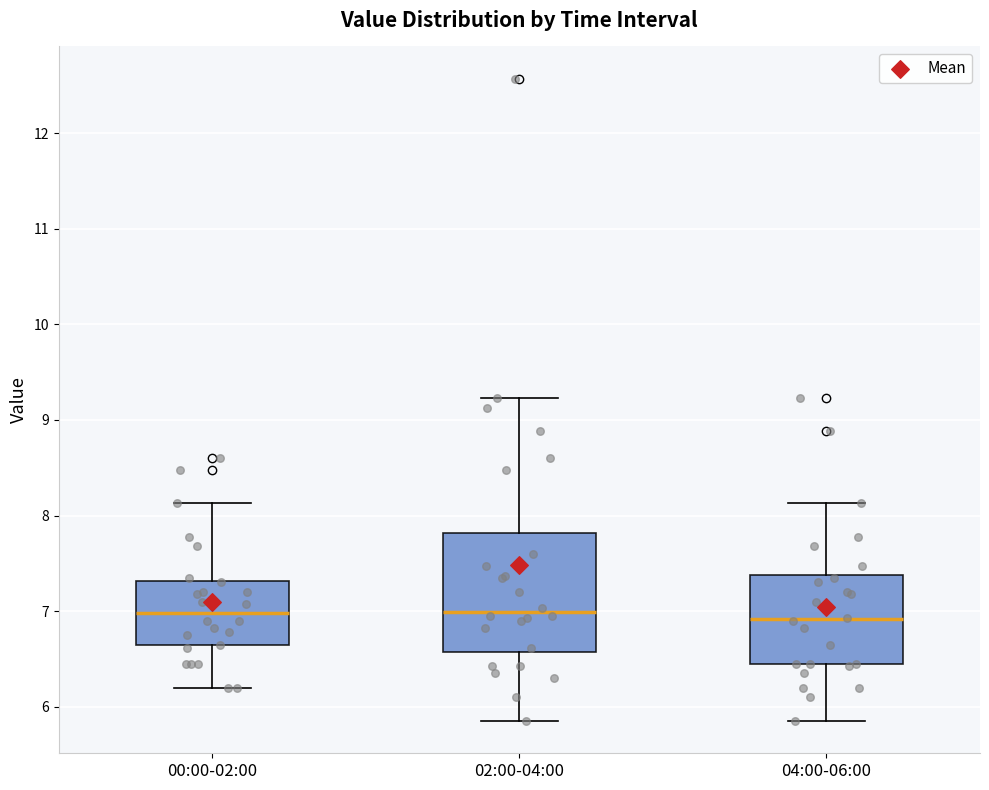

Reading left to right, read every box against the y-axis: the position of its median line, the range the box covers, and the ends of its whiskers. The values are not printed on the chart, so give them approximately, as read against the axis.

00:00-02:00: median 7.0, box 6.6 to 7.3, whiskers 6.2 to 8.1
02:00-04:00: median 7.0, box 6.6 to 7.8, whiskers 5.9 to 9.2
04:00-06:00: median 6.9, box 6.4 to 7.4, whiskers 5.9 to 8.1